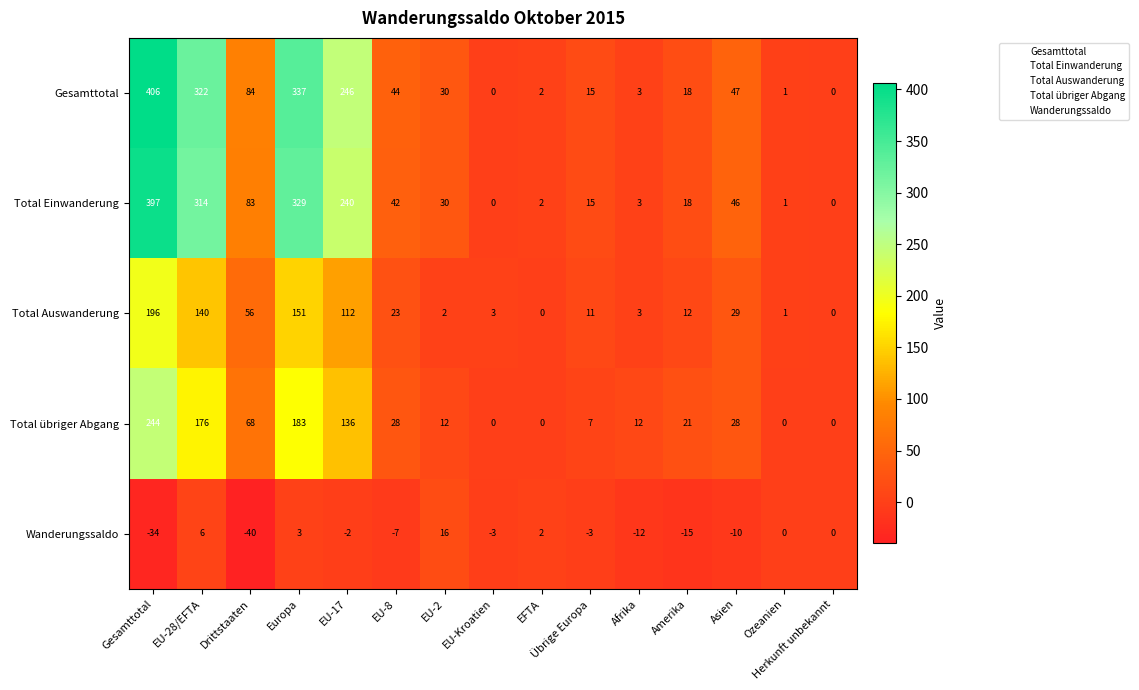

At which category is the sum across all series the highest?

Gesamttotal